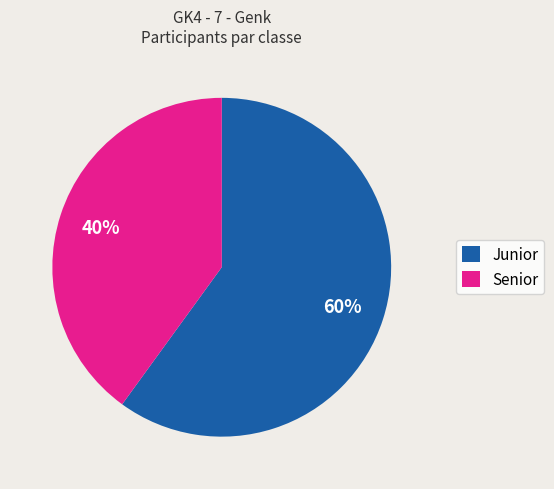

What is the ratio of the value at Senior to the value at Junior?

0.7